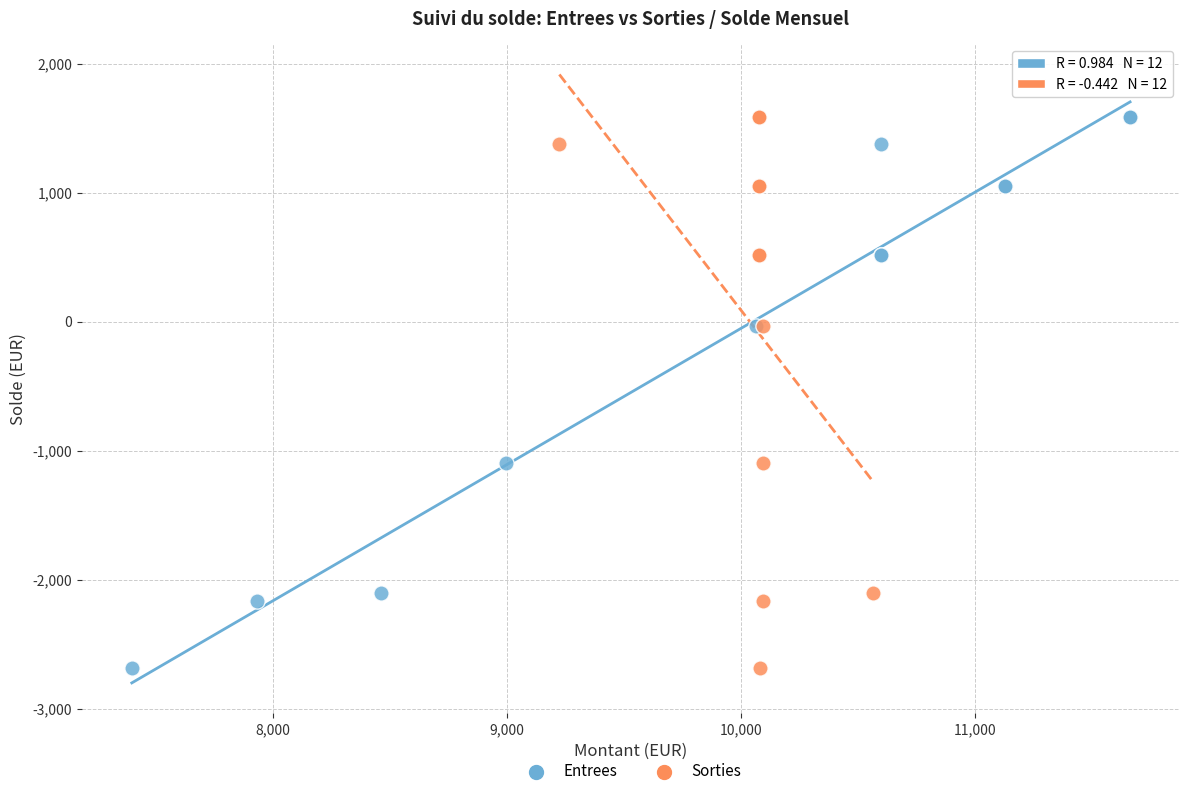

What are all the series names shown in the legend?

Entrees, Sorties